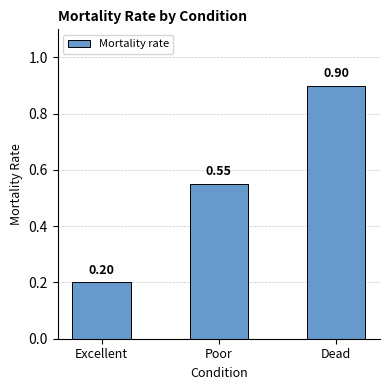

How many values are between 0 and 1?

3